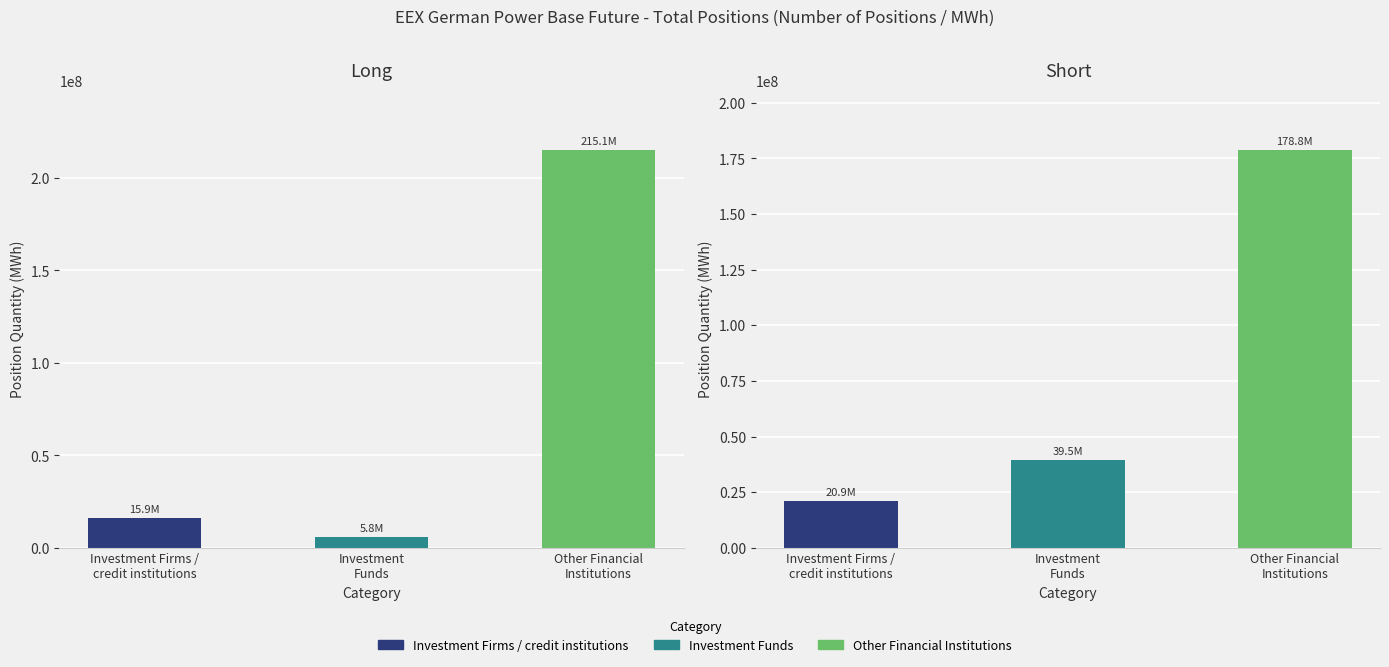

What is the value of the Long bar at the 2nd from the left?

5761687.7